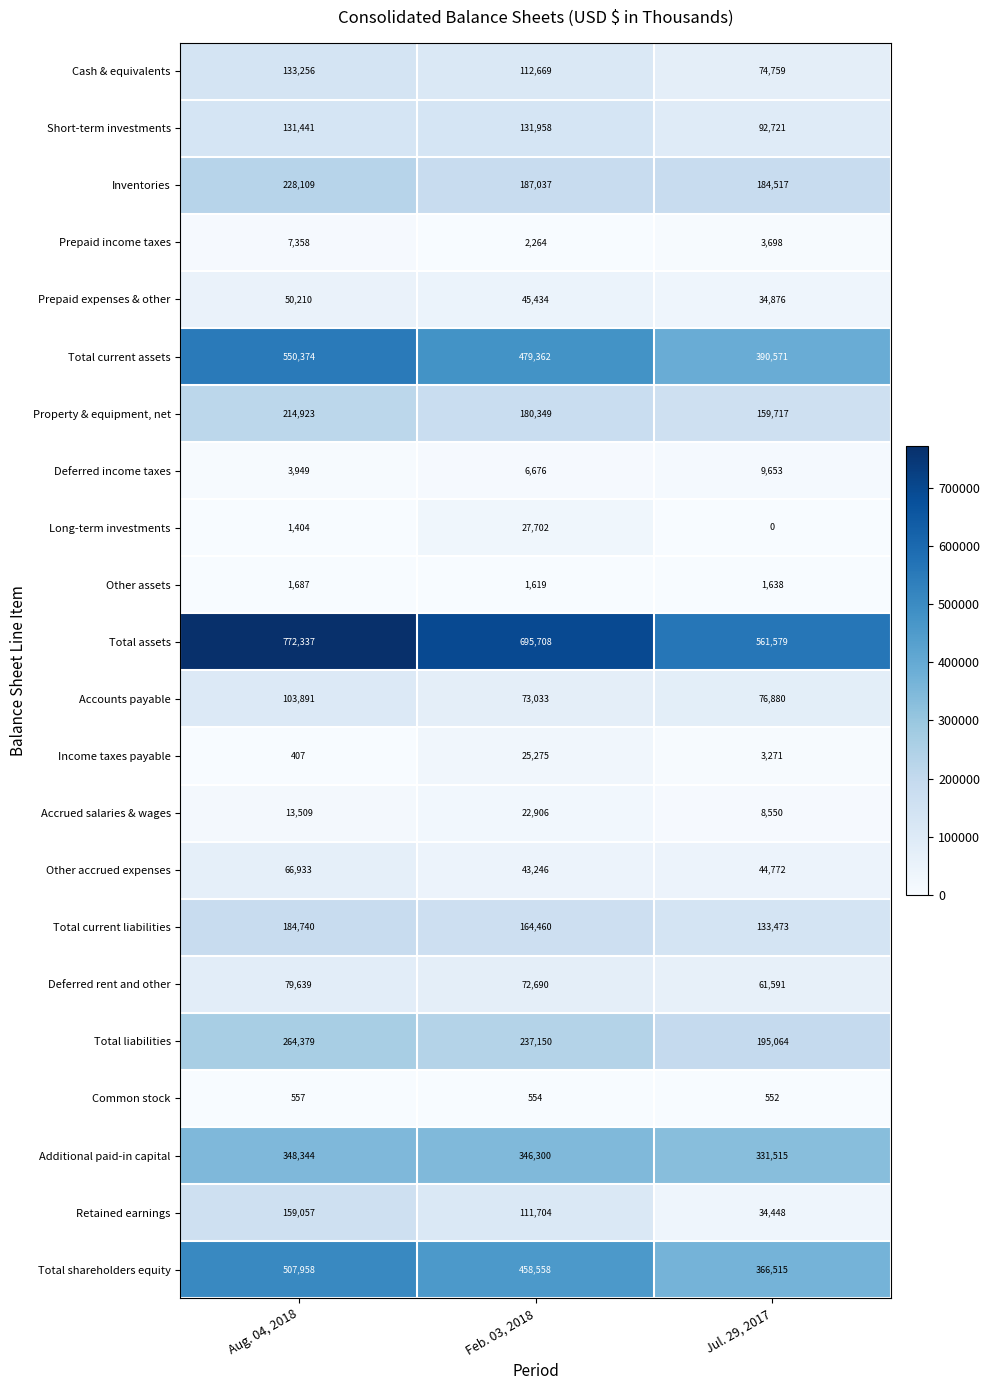

Which series changed the most between Aug. 04, 2018 and Feb. 03, 2018?

Total assets